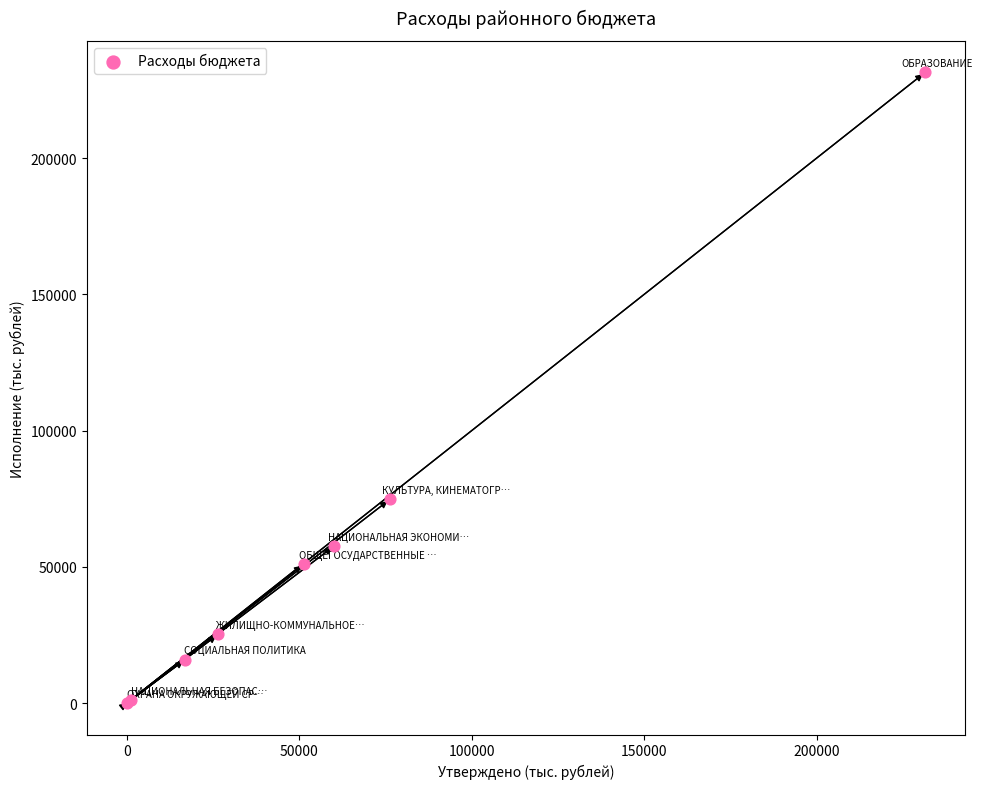

What Y value in the scatter plot is closest to 115741?

74762.3